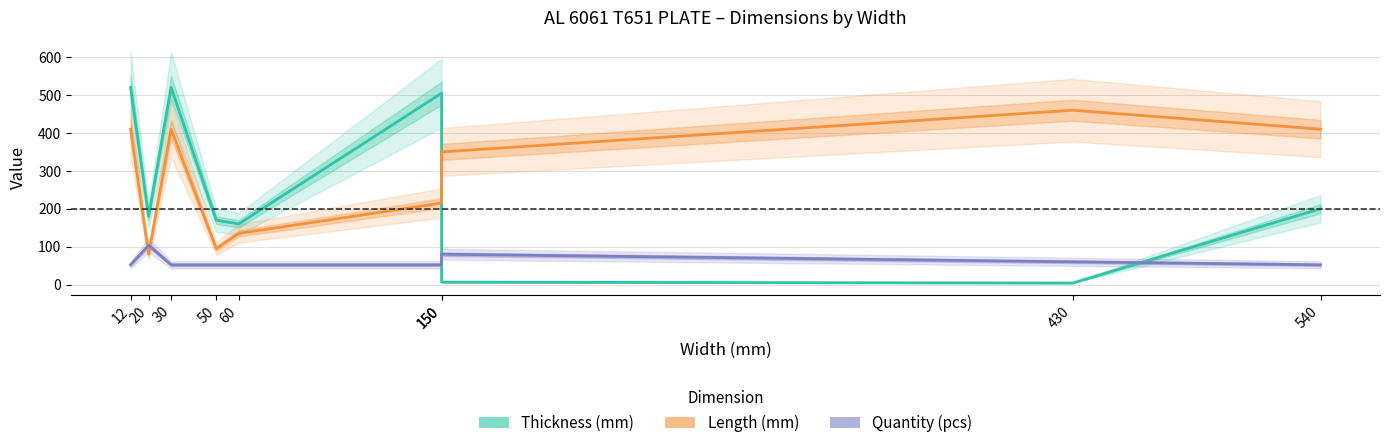

Reading left to right, what are all the values shown in this chart?

Thickness (mm): 12=520.0	20=180.0	30=520.0	50=170.0	60=160.0	150=505.0	150=6.3	430=4.0	540=200.0
Length (mm): 12=410.0	20=80.0	30=410.0	50=95.0	60=135.0	150=215.0	150=350.0	430=460.0	540=410.0
Quantity (pcs): 12=52.0	20=104.0	30=52.0	50=52.0	60=52.0	150=52.0	150=80.0	430=60.0	540=52.0